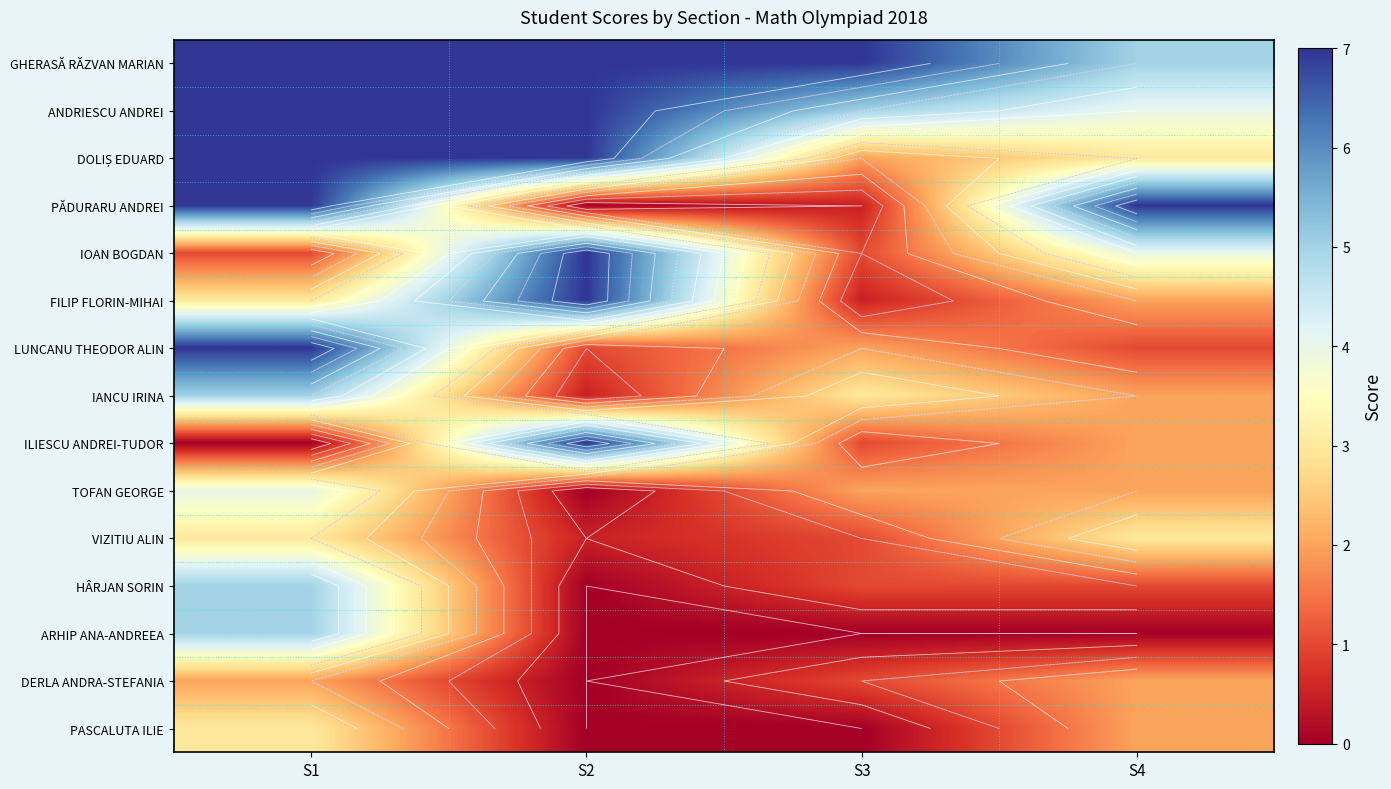

What is the maximum value shown in the chart?

7.0